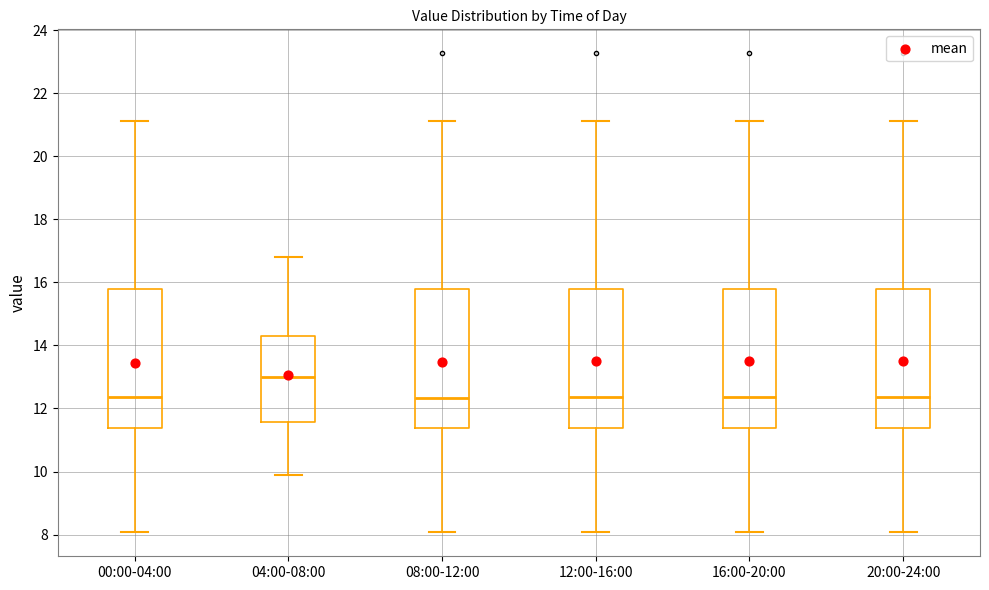

Reading left to right, transcribe this box plot: for each box, give where its median line is, the range the box spans, and where its two whiskers end, as read against the y-axis. The values are not printed on the chart, so give them approximately, as read against the axis.

00:00-04:00: median 12.4, box 11.4 to 15.8, whiskers 8.0 to 21.2
04:00-08:00: median 13.0, box 11.6 to 14.2, whiskers 10.0 to 16.8
08:00-12:00: median 12.4, box 11.4 to 15.8, whiskers 8.0 to 21.2
12:00-16:00: median 12.4, box 11.4 to 15.8, whiskers 8.0 to 21.2
16:00-20:00: median 12.4, box 11.4 to 15.8, whiskers 8.0 to 21.2
20:00-24:00: median 12.4, box 11.4 to 15.8, whiskers 8.0 to 21.2